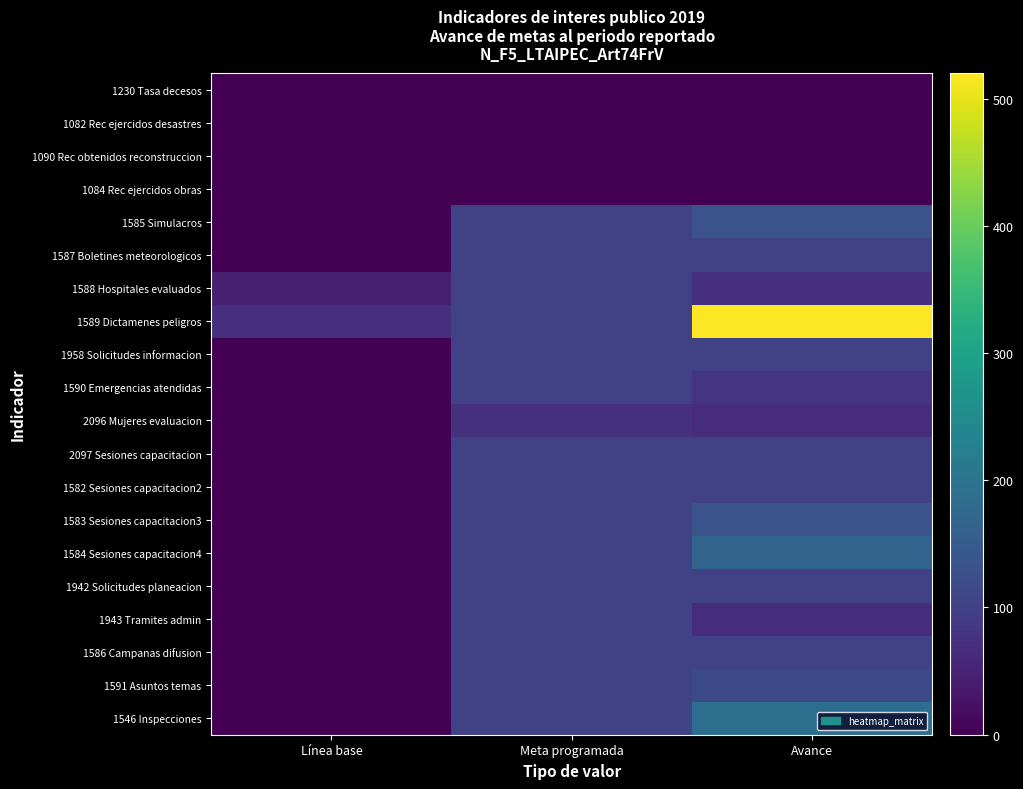

List the series in order of their peak value, lowest first.

1230 Tasa decesos, 1082 Rec ejercidos desastres, 1090 Rec obtenidos reconstruccion, 1084 Rec ejercidos obras, 2096 Mujeres evaluacion, 1588 Hospitales evaluados, 1958 Solicitudes informacion, 1590 Emergencias atendidas, 2097 Sesiones capacitacion, 1582 Sesiones capacitacion2, 1942 Solicitudes planeacion, 1943 Tramites admin, 1586 Campanas difusion, 1587 Boletines meteorologicos, 1591 Asuntos temas, 1585 Simulacros, 1583 Sesiones capacitacion3, 1584 Sesiones capacitacion4, 1546 Inspecciones, 1589 Dictamenes peligros